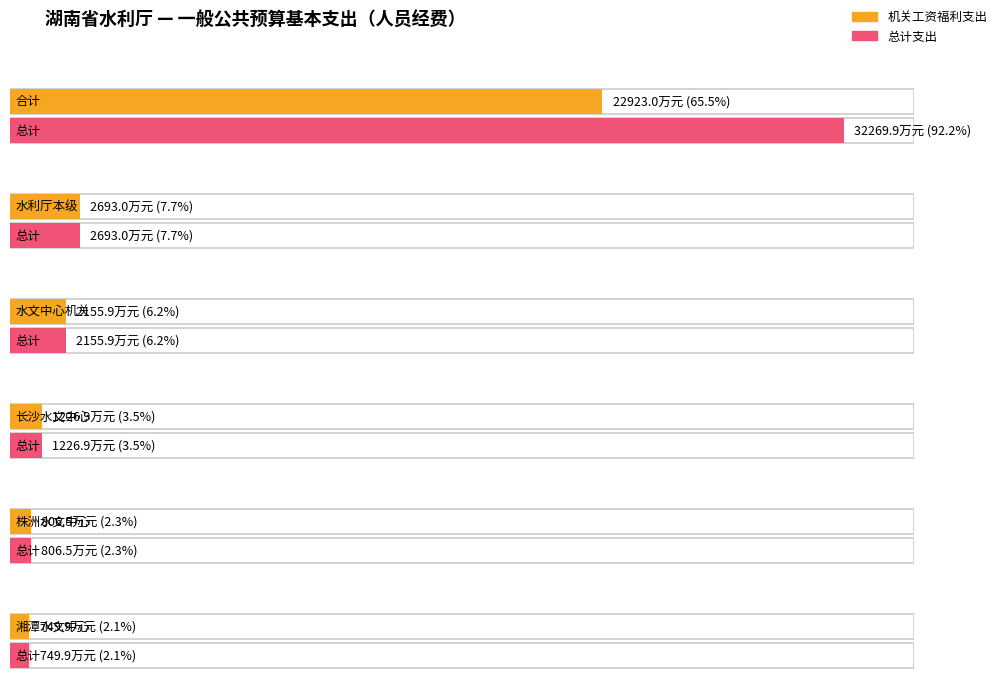

Is the value of 机关工资福利支出 at 湖南省水利厅本级 greater than the value of 总计 at 湖南省水利厅本级?

No